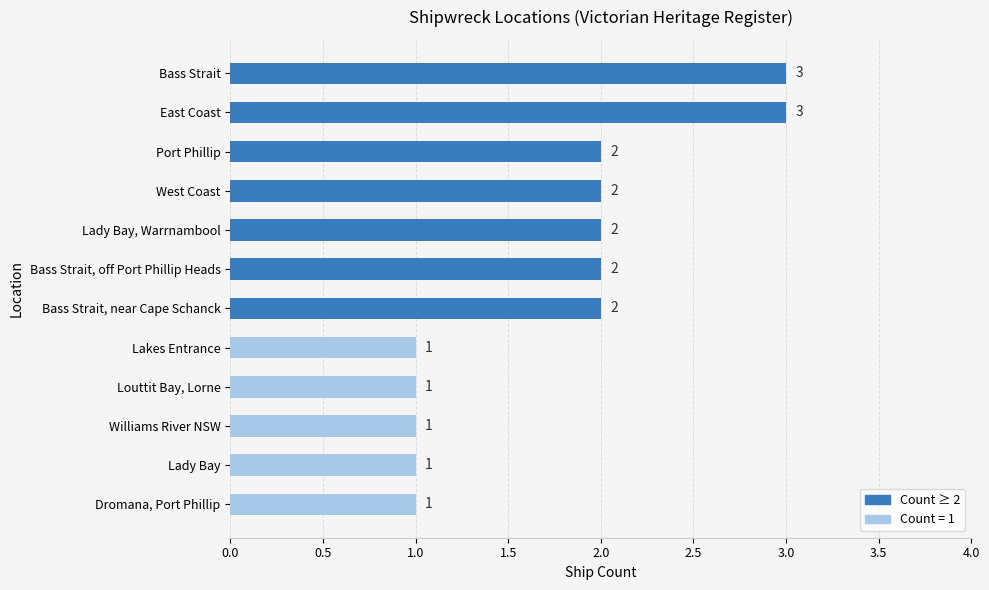

Is it true that the value at Lady Bay, Warrnambool is 2?

True